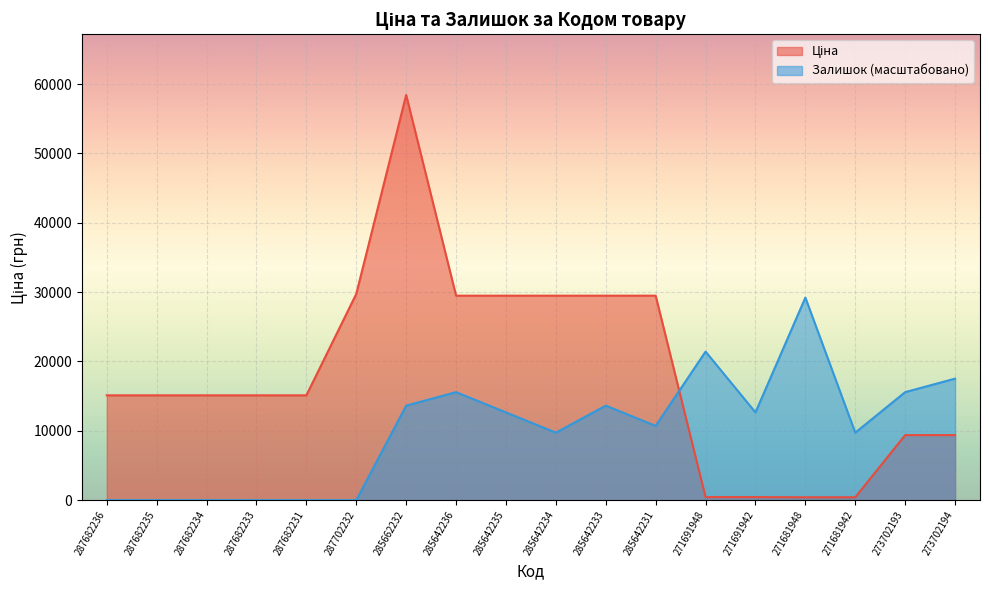

Which series ends up on top after the final intersection of Залишок and Ціна?

Залишок